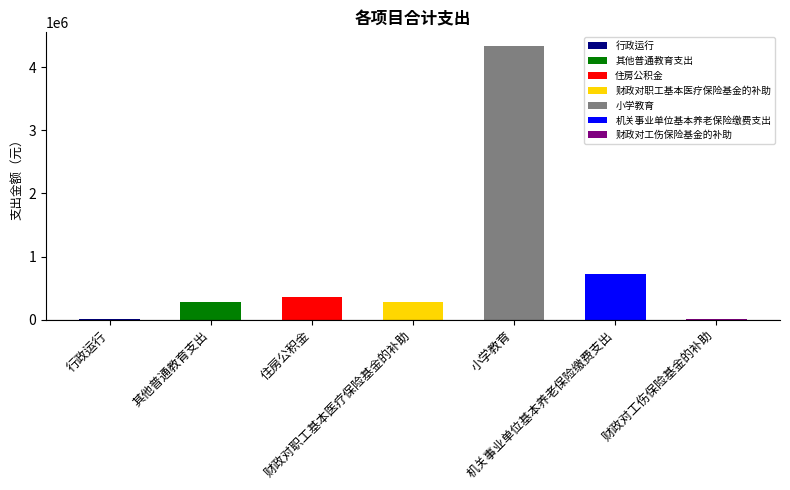

List the labels in order of value, smallest first.

财政对工伤保险基金的补助, 行政运行, 财政对职工基本医疗保险基金的补助, 其他普通教育支出, 住房公积金, 机关事业单位基本养老保险缴费支出, 小学教育